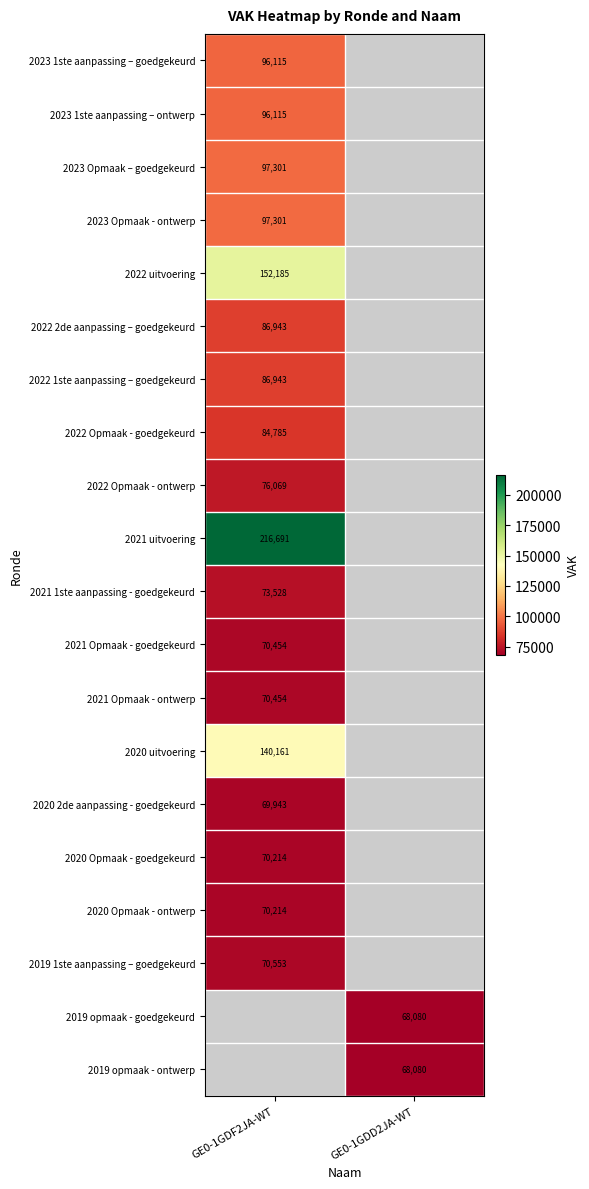

Is the value of 2022 1ste aanpassing – goedgekeurd at GE0-1GDF2JA-WT greater than the value of 2021 Opmaak - ontwerp at GE0-1GDF2JA-WT?

Yes